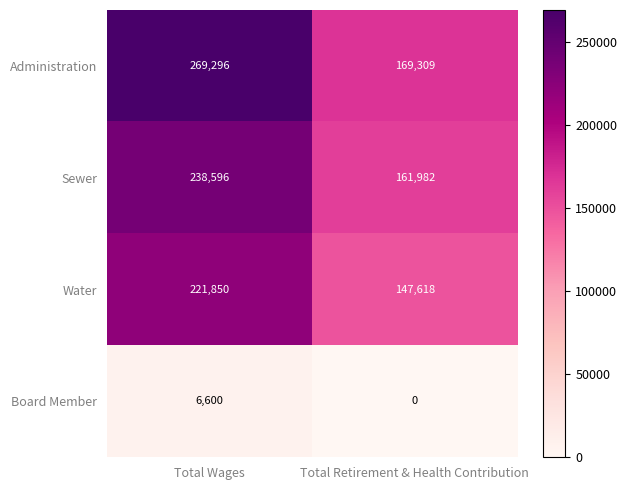

List the series in order of their peak value, highest first.

Administration, Sewer, Water, Board Member